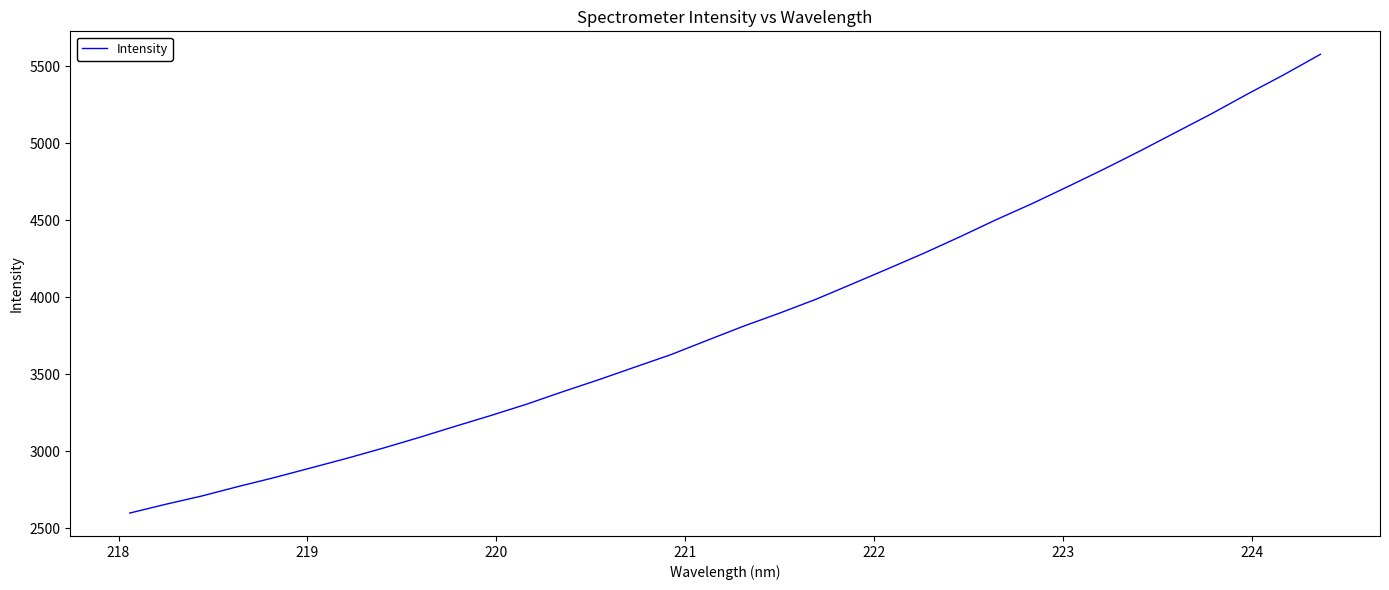

What is the difference between the maximum and minimum values?

2977.4